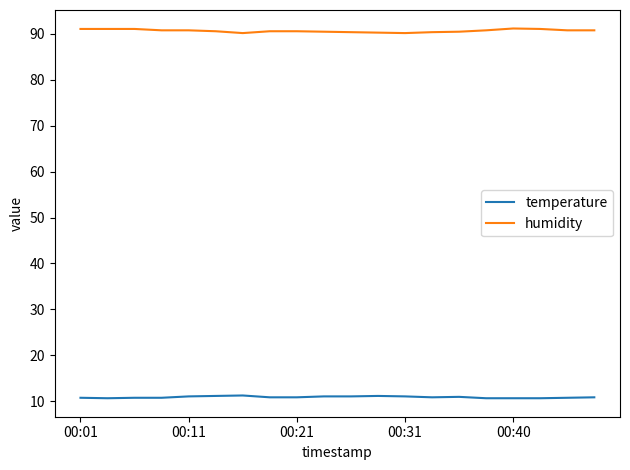

How many lines are shown in the chart?

2